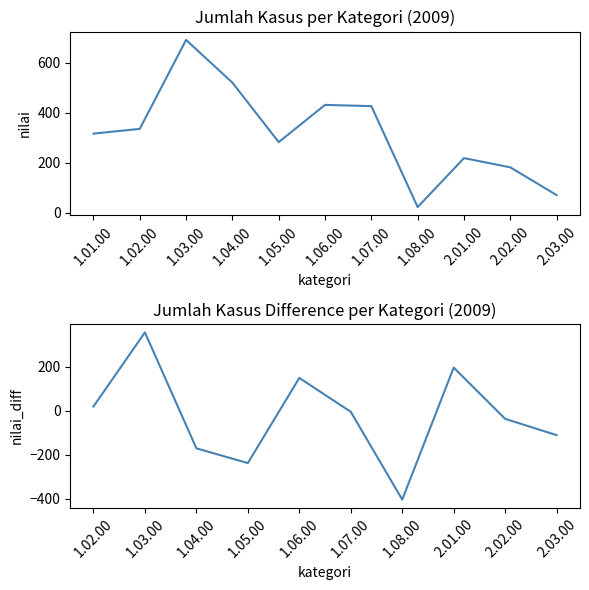

Which label corresponds to the largest value in the chart?

1.03.00